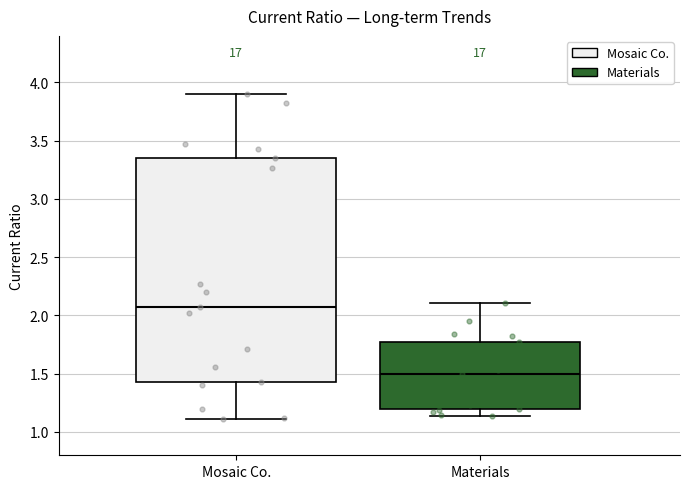

Comparing the boxes themselves (not the whiskers), which one is the tallest?

Mosaic Co.